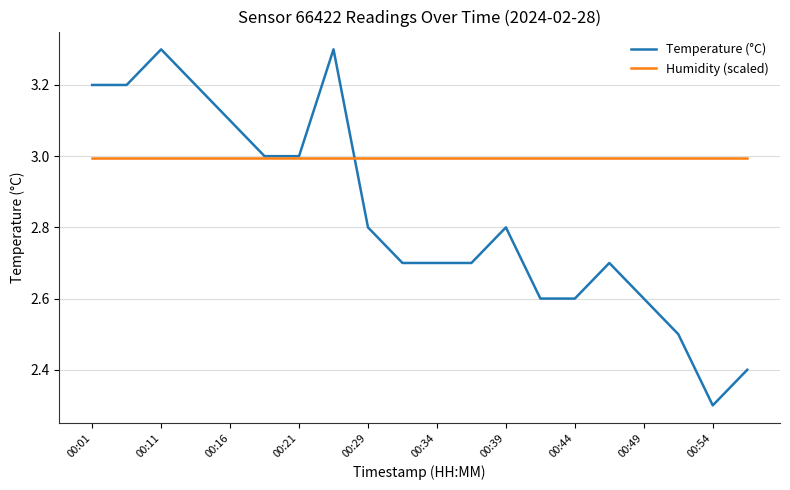

Rank the series by their maximum value, from lowest to highest.

Humidity (scaled), Temperature (°C)